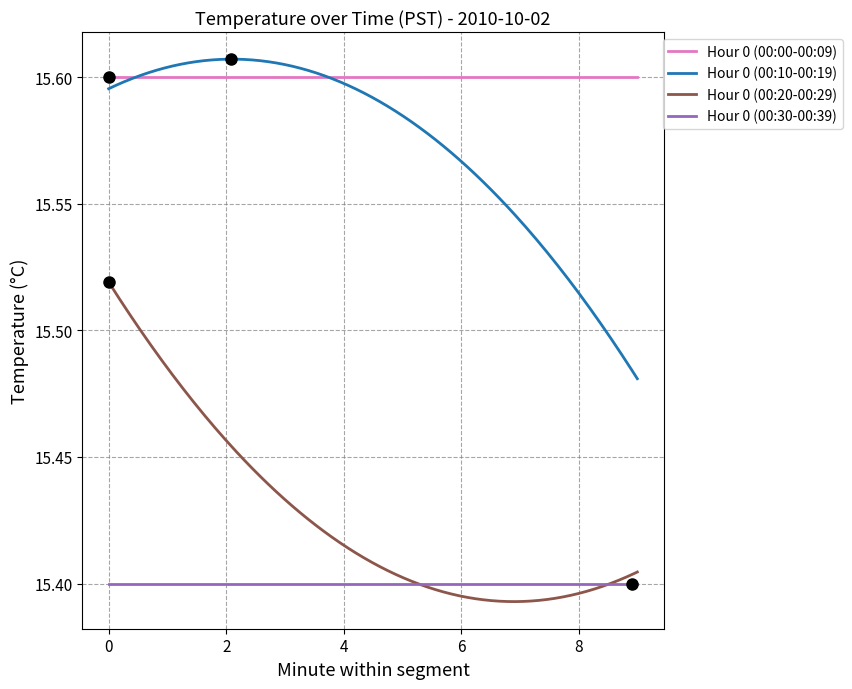

True or false: Hour 0 (00:30-00:39) and Hour 0 (00:10-00:19) cross at least once.

False